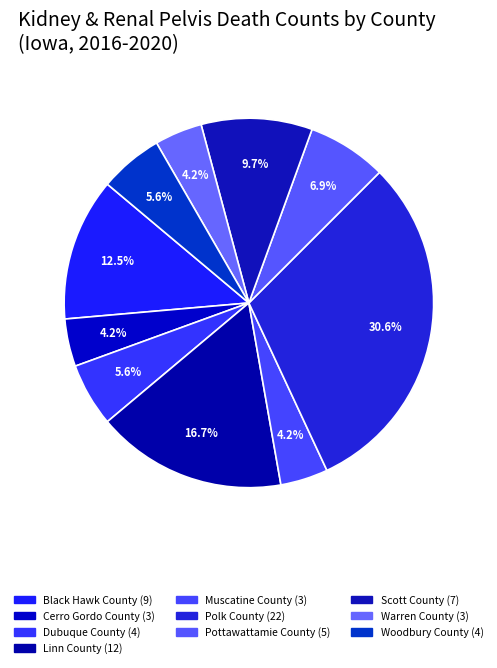

True or false: Woodbury County accounts for 6% of the total.

True